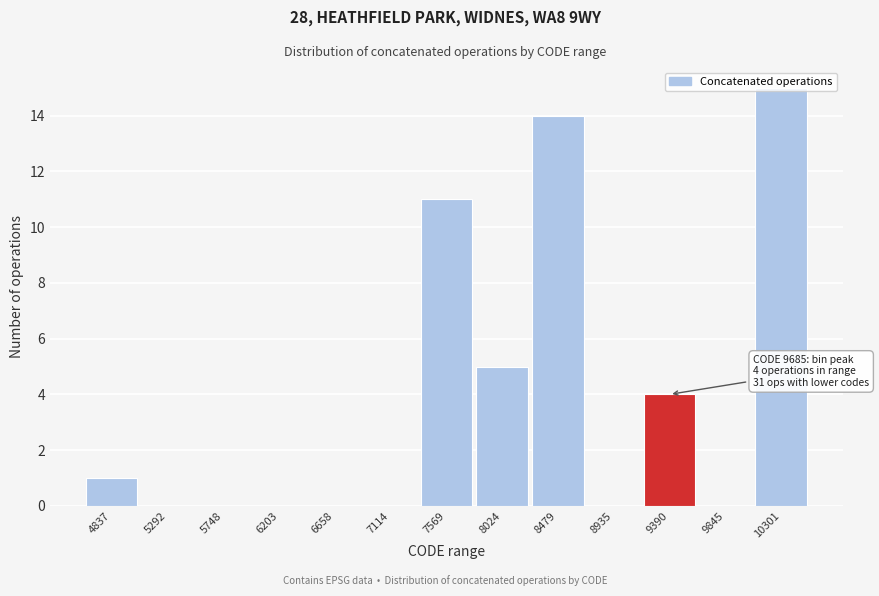

True or false: the data shows 5 at 8024.

True